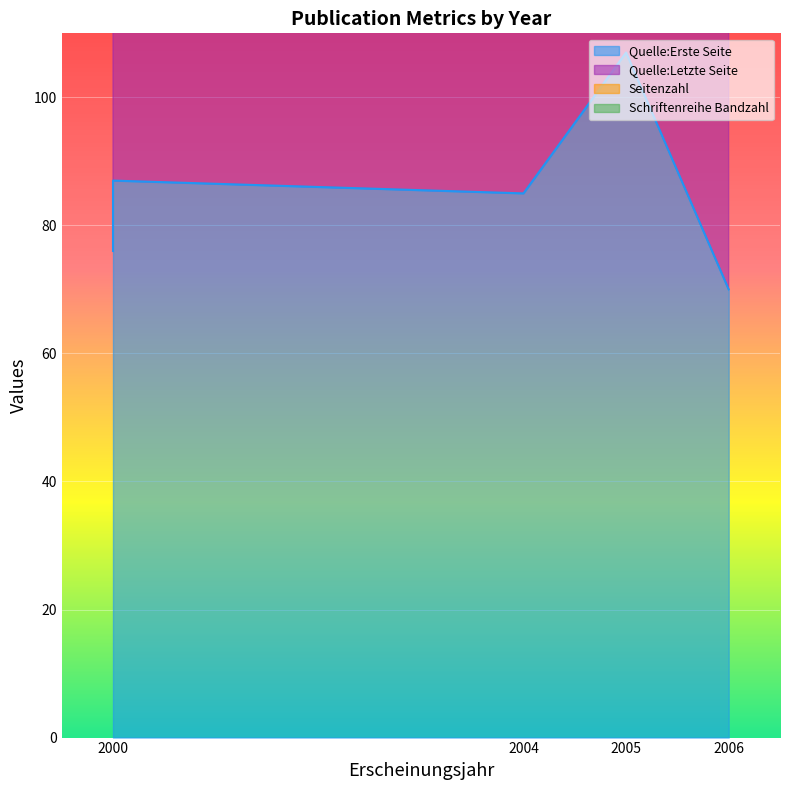

True or false: Quelle:Erste Seite has a value of 85 at 2004.

True